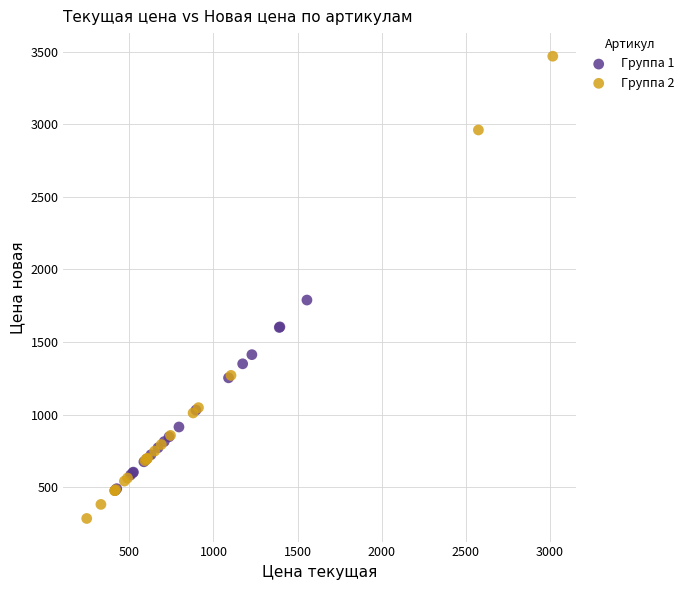

Which series contains the highest Y value?

Группа 2